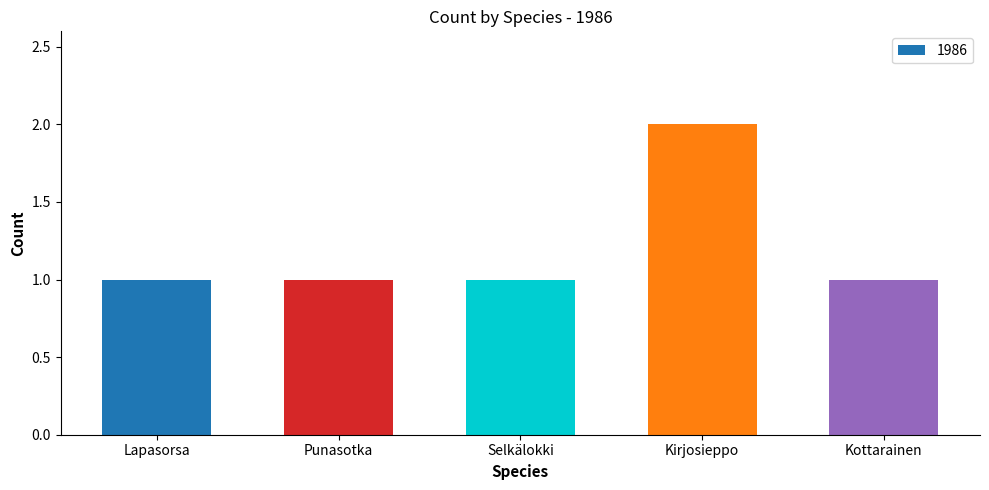

Count the number of categories in the chart.

5